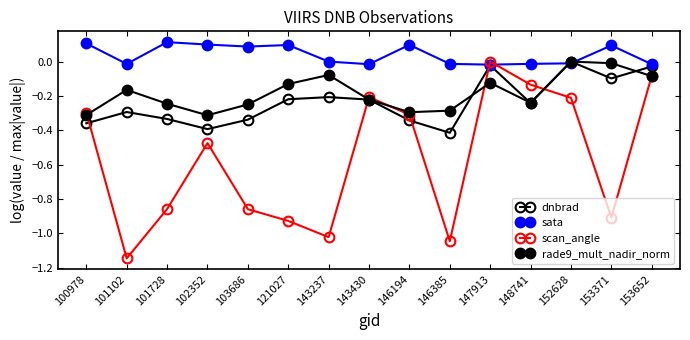

Between 121027 and 146194, which series saw the biggest shift?

scan_angle